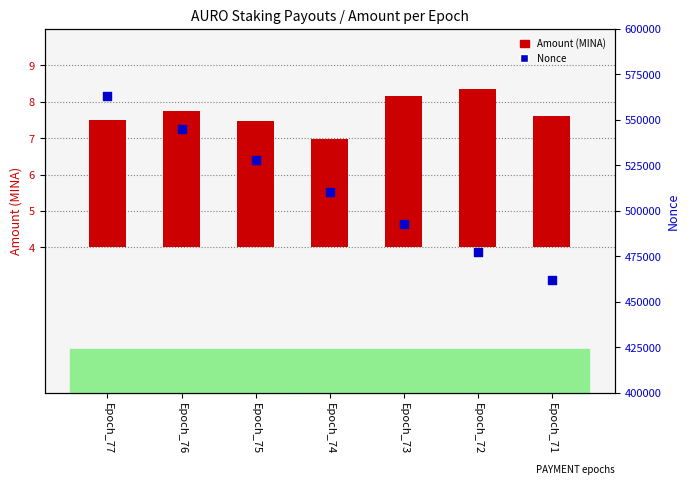

At how many categories does at least one series exceed 517120?

3